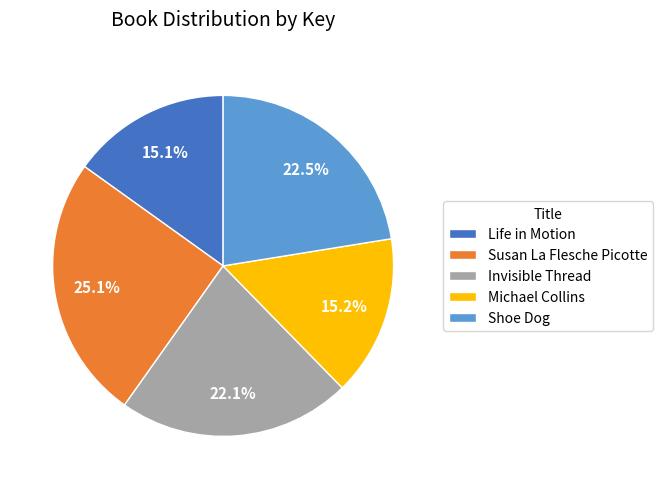

Do Life in Motion and Susan La Flesche Picotte together represent more than half of the pie?

No